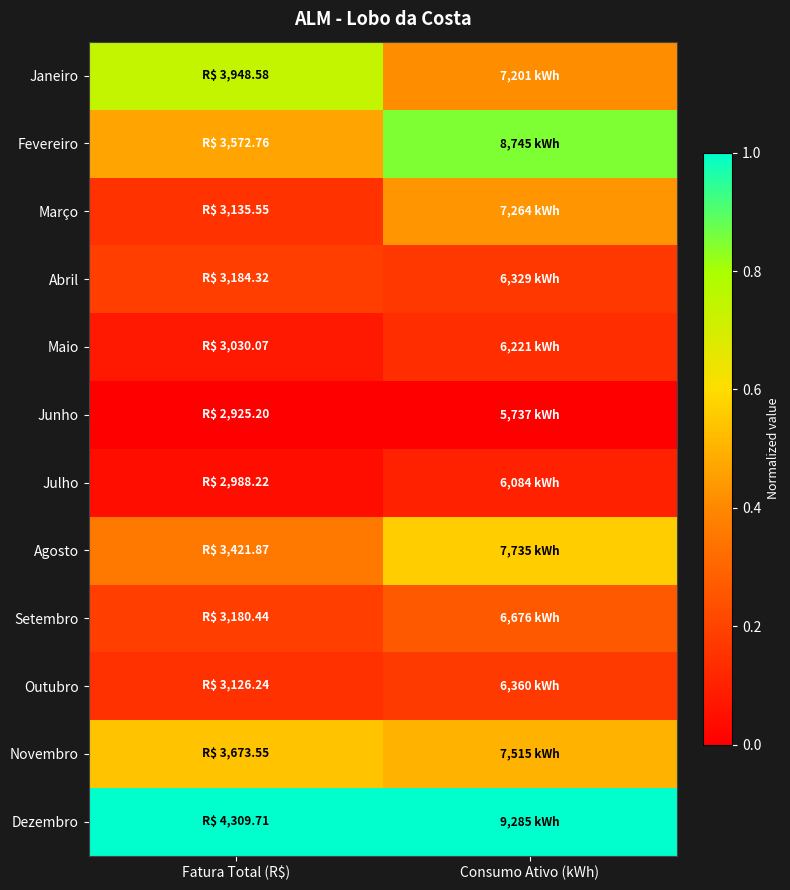

Reading left to right, what are all the values shown in this chart?

Janeiro: Fatura Total (R$)=0.7	Consumo Ativo (kWh)=0.4
Fevereiro: Fatura Total (R$)=0.5	Consumo Ativo (kWh)=0.8
Março: Fatura Total (R$)=0.2	Consumo Ativo (kWh)=0.4
Abril: Fatura Total (R$)=0.2	Consumo Ativo (kWh)=0.2
Maio: Fatura Total (R$)=0.1	Consumo Ativo (kWh)=0.1
Junho: Fatura Total (R$)=0.0	Consumo Ativo (kWh)=0.0
Julho: Fatura Total (R$)=0.0	Consumo Ativo (kWh)=0.1
Agosto: Fatura Total (R$)=0.4	Consumo Ativo (kWh)=0.6
Setembro: Fatura Total (R$)=0.2	Consumo Ativo (kWh)=0.3
Outubro: Fatura Total (R$)=0.1	Consumo Ativo (kWh)=0.2
Novembro: Fatura Total (R$)=0.5	Consumo Ativo (kWh)=0.5
Dezembro: Fatura Total (R$)=1.0	Consumo Ativo (kWh)=1.0